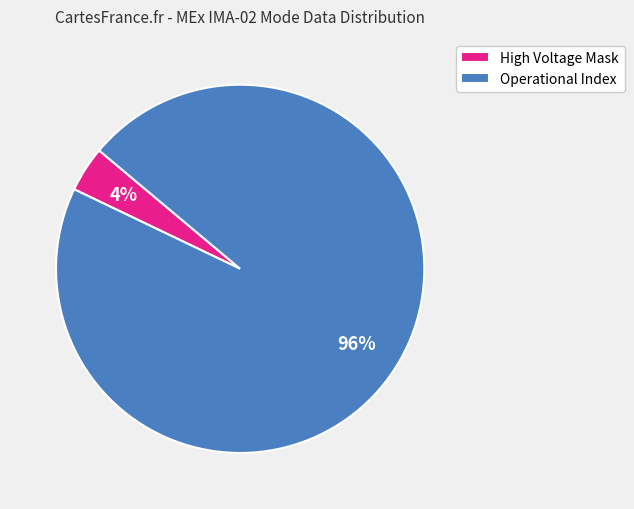

Which slice is the smallest?

High Voltage Mask